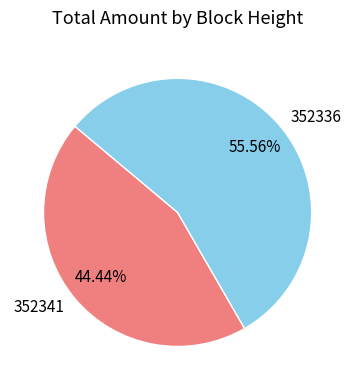

How many segments does this pie chart have?

2